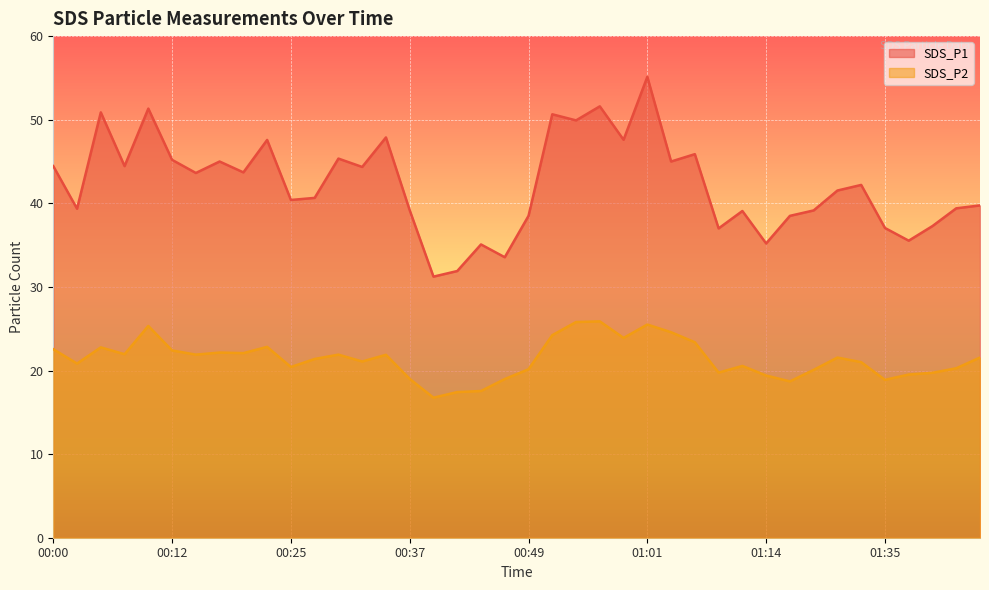

What are all the series names shown in the legend?

SDS_P1, SDS_P2